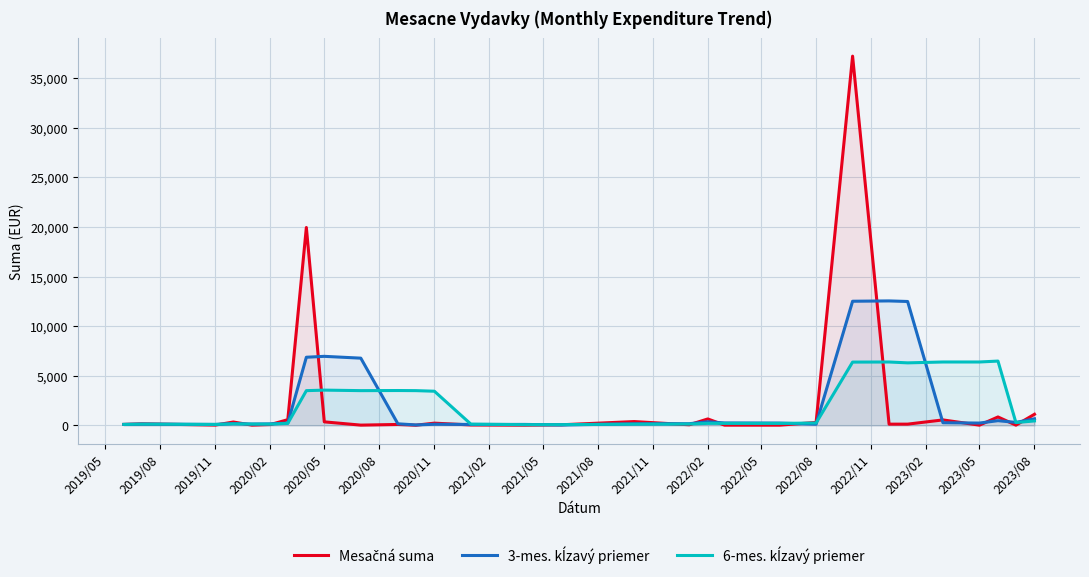

How many intersections are there between 3-mes. kĺzavý priemer and 6-mes. kĺzavý priemer?

8